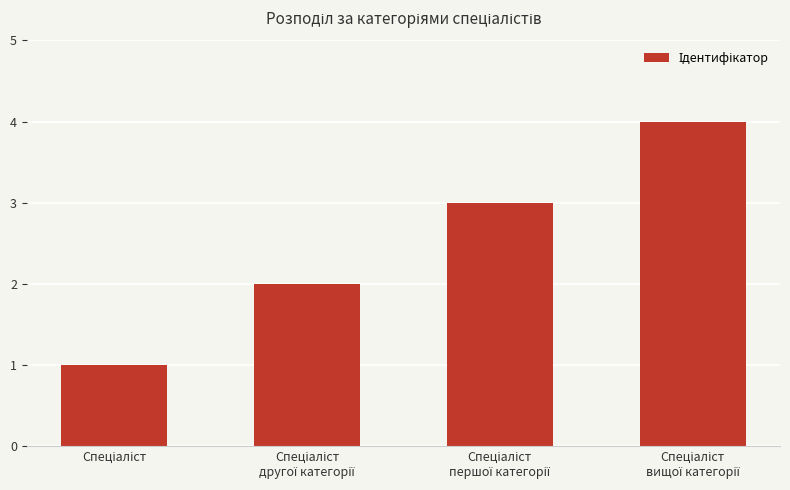

How many bars are there in total?

4